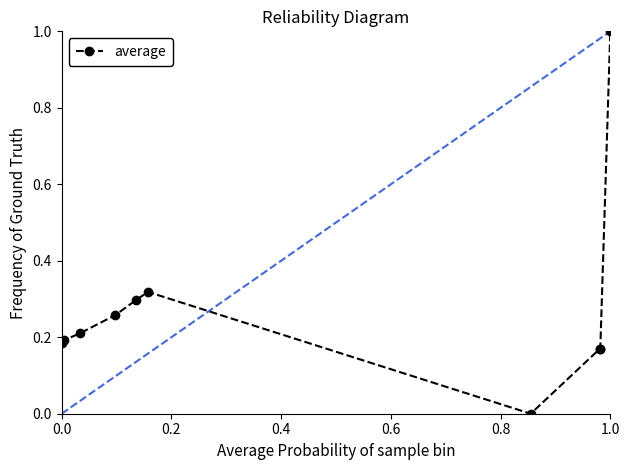

What is the greatest value displayed?

1.0